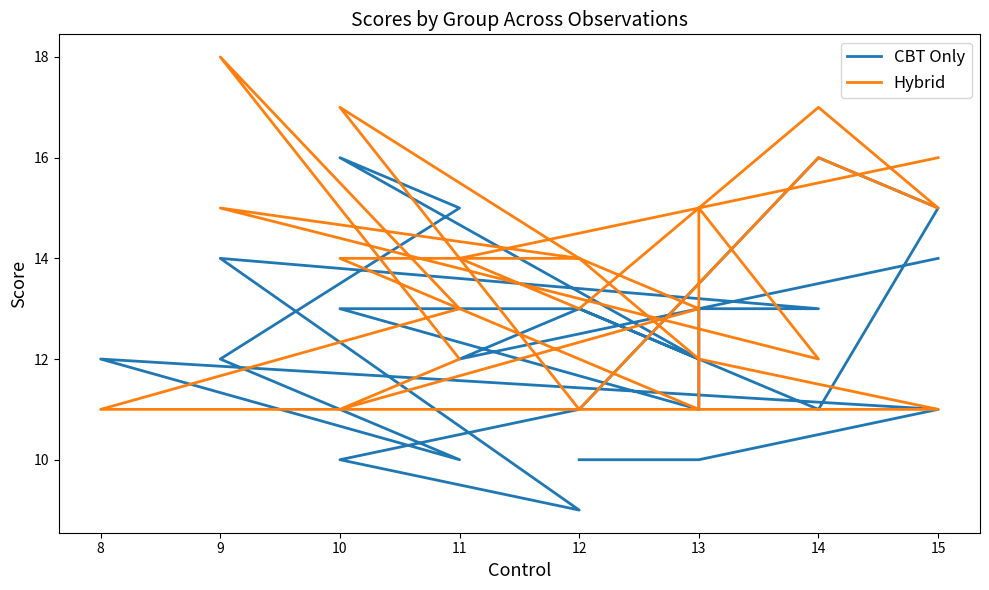

Where do CBT Only and Hybrid first cross each other?

9 and 14